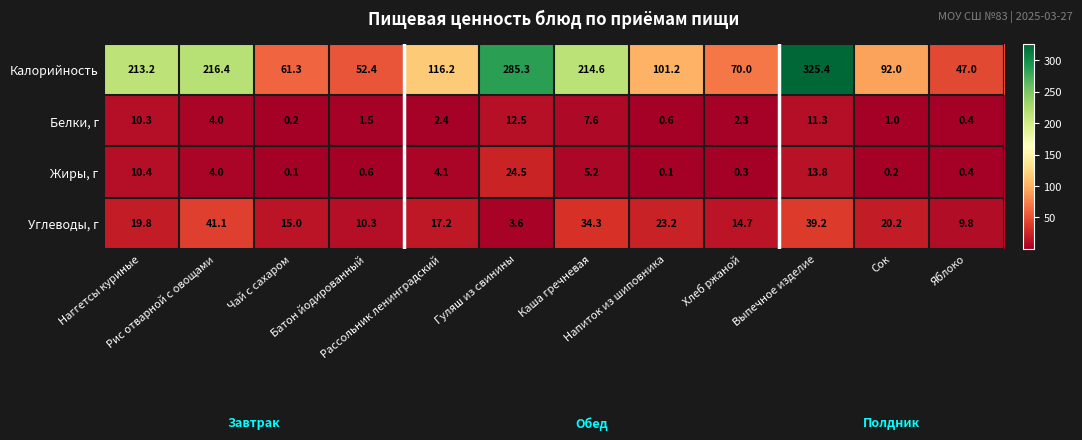

What is the difference between the second highest and second lowest values in the Углеводы, г series?

29.4